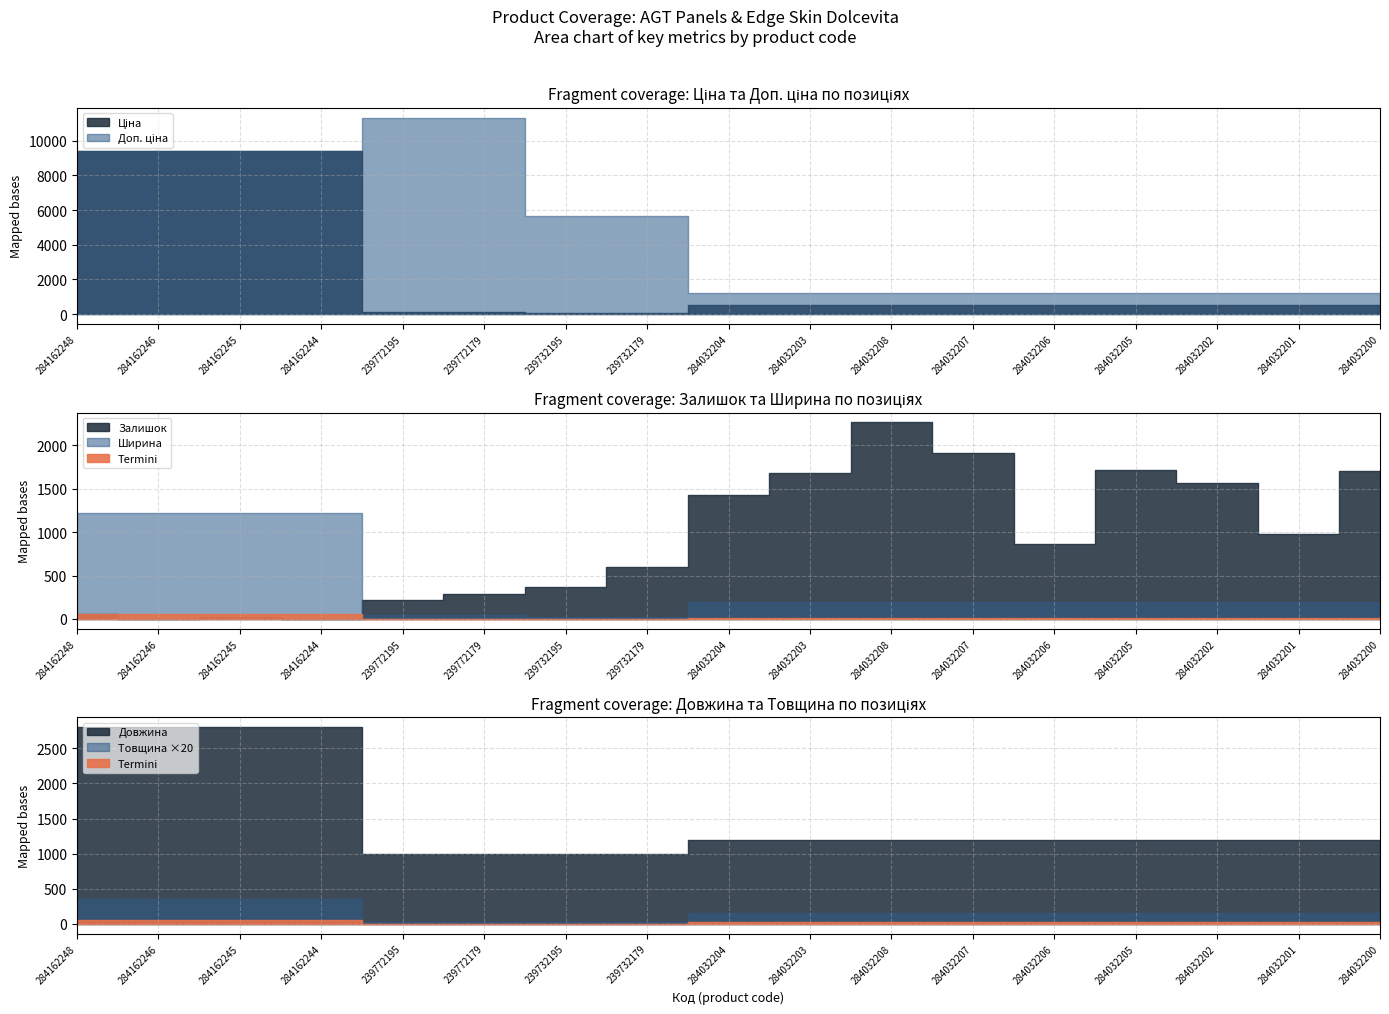

Which category has the lowest value across all series?

284162246